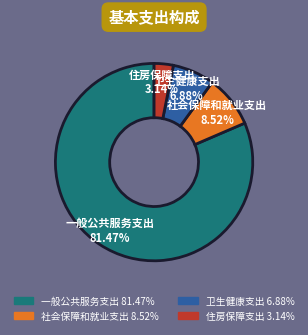

Which slice represents more than half of the pie?

一般公共服务支出